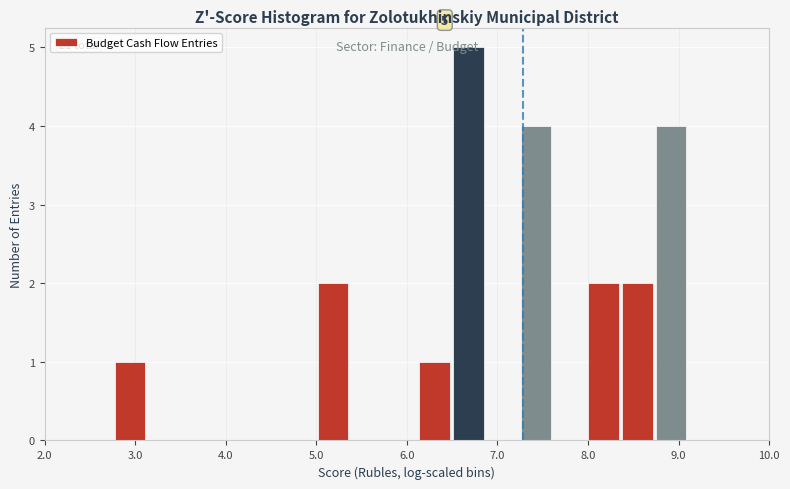

Read against the x-axis, roughly where is the centre of the tallest bar?

6.7